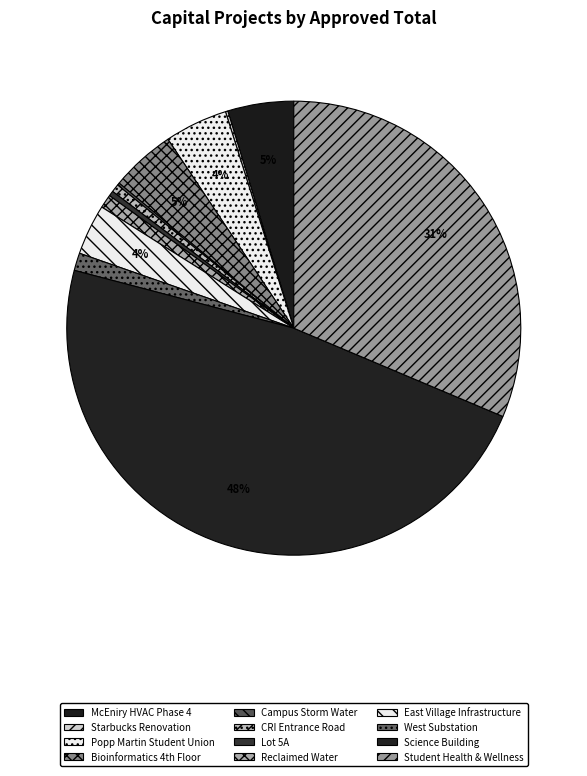

What is the smallest slice in the pie chart?

Campus Storm Water